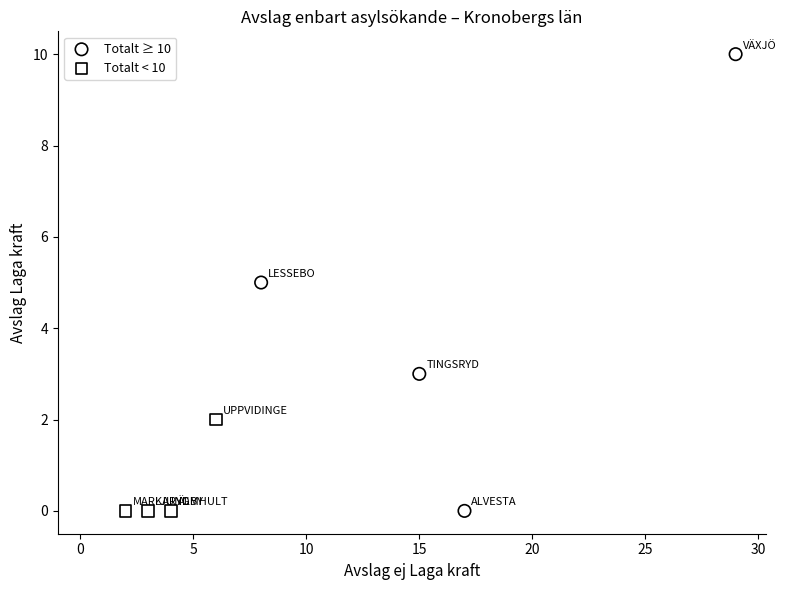

Which series has the widest spread of Y values?

Totalt ≥ 10